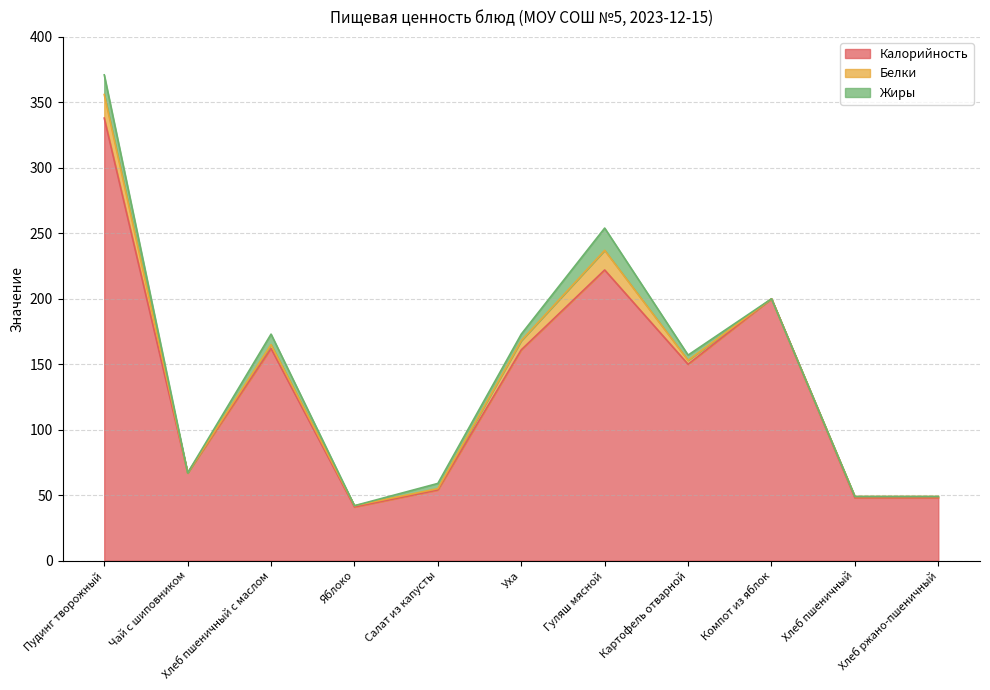

Which series has the widest spread of values?

Калорийность